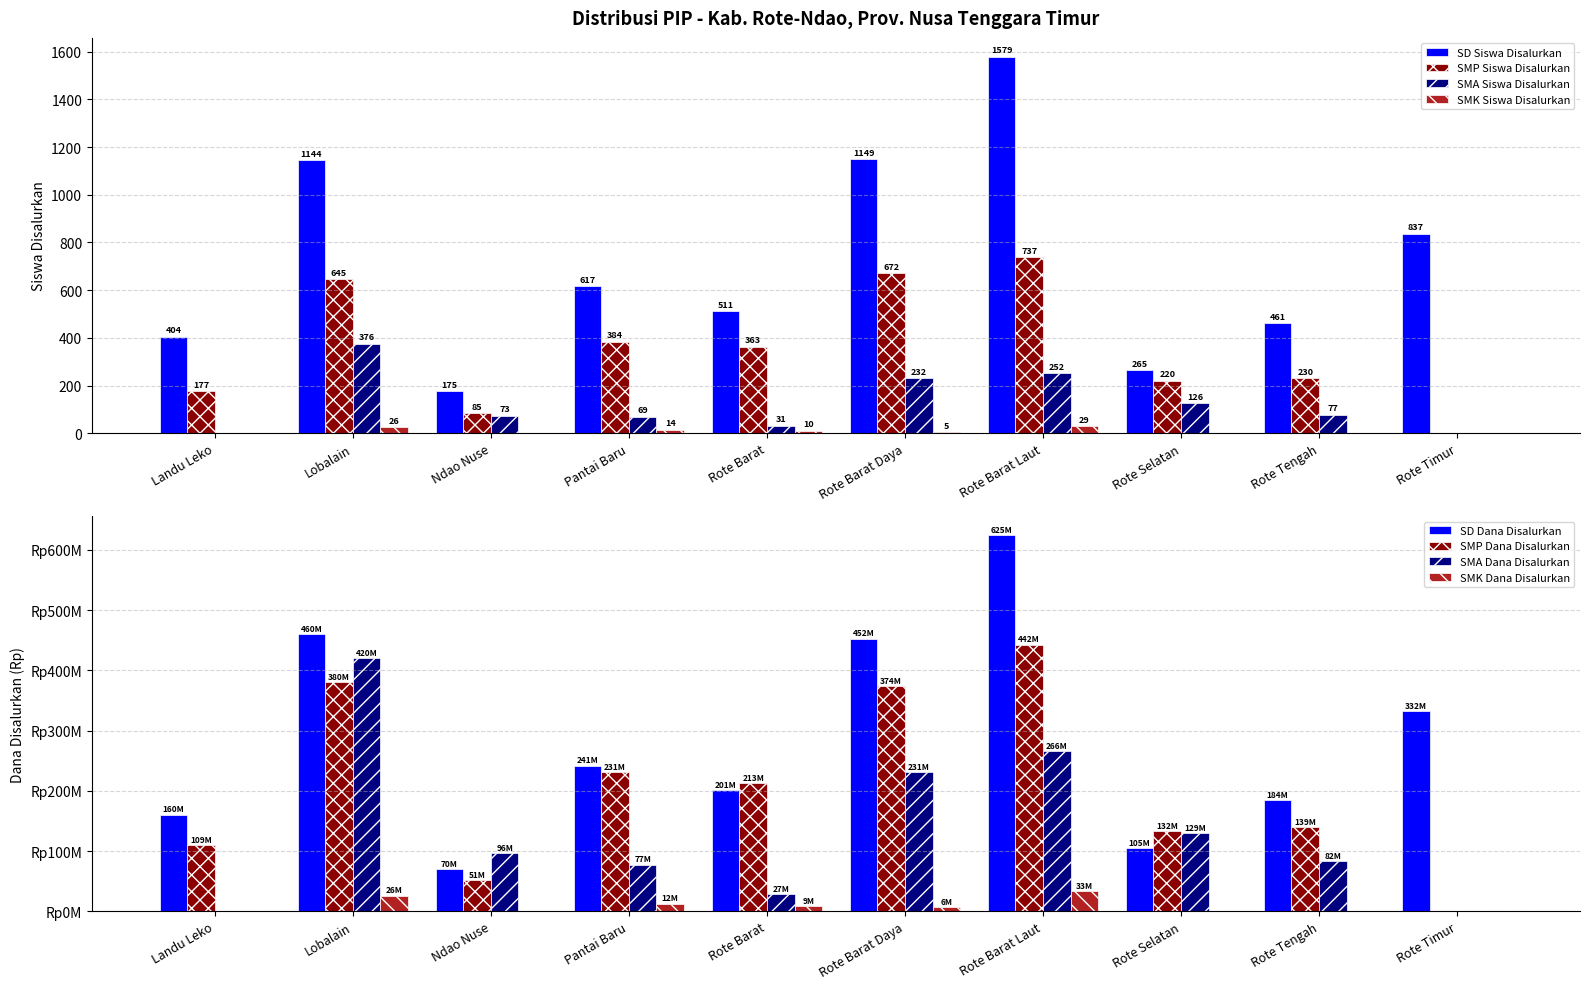

What is the highest value of the SD Siswa Disalurkan series?

1579